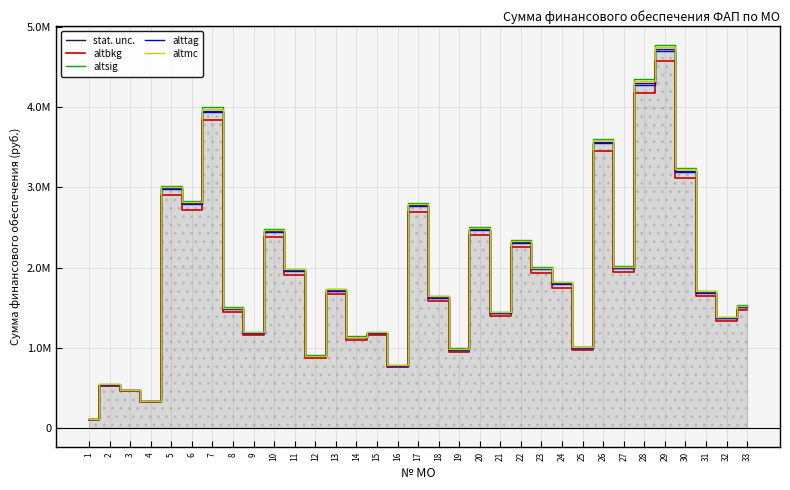

The value of stat. unc. at 6 is 2800419.0. True or false?

True